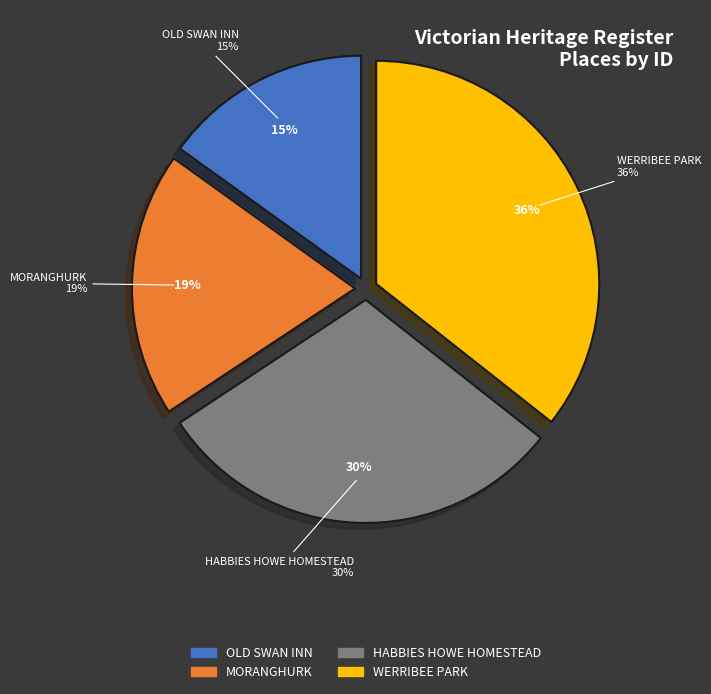

To the nearest percent, what percentage of the pie is HABBIES HOWE HOMESTEAD?

30%